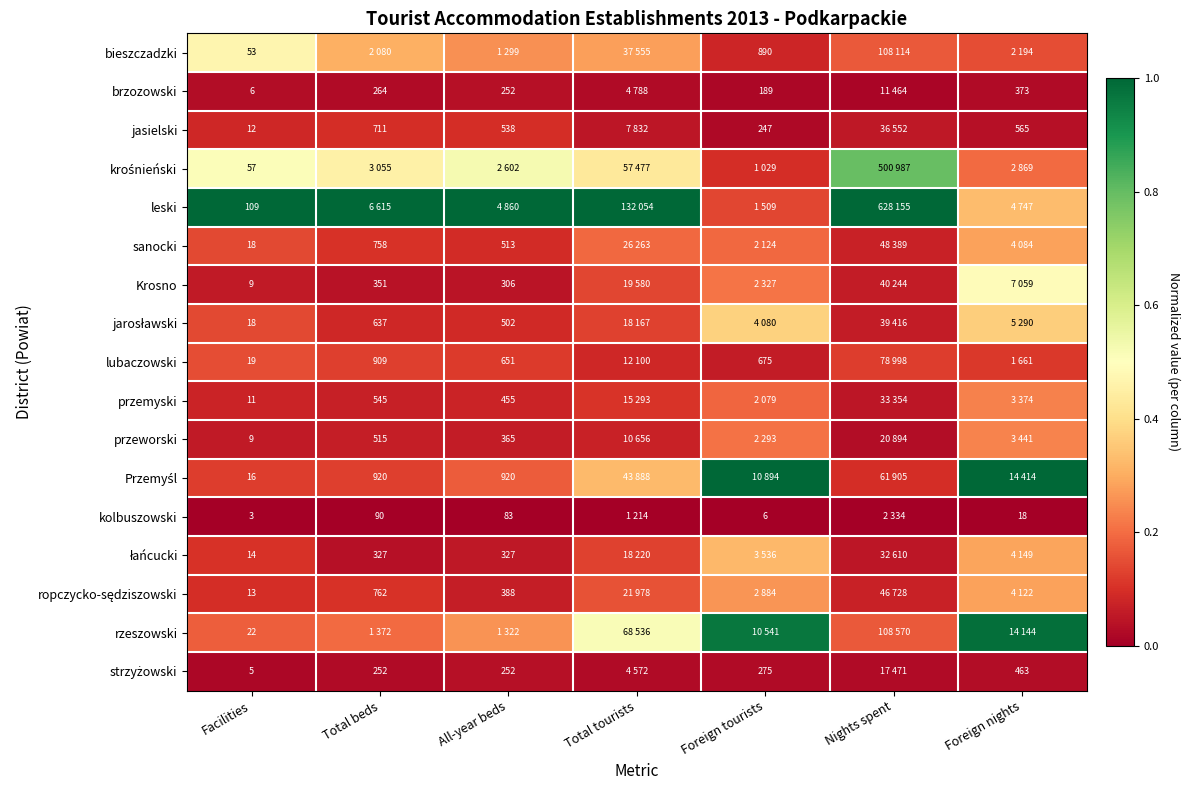

What is the total value across all series at All-year beds?

3.0